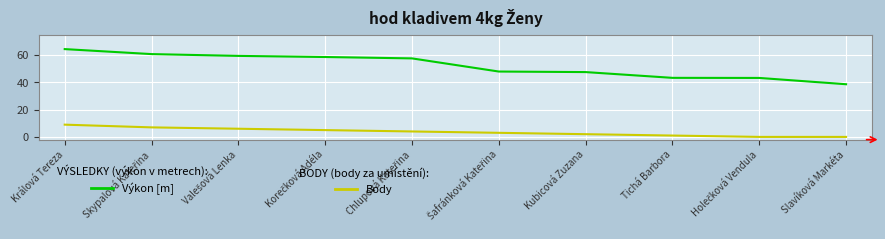

What is the difference between the highest and lowest values at Kubicová Zuzana?

45.6